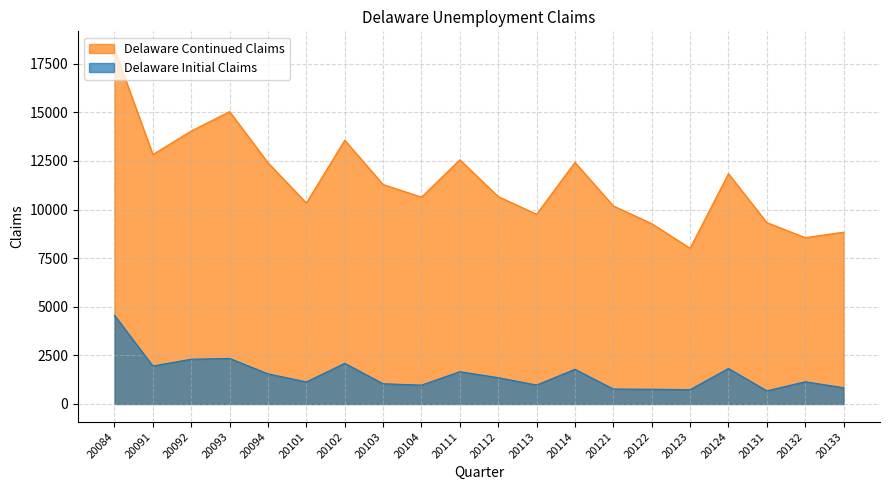

How many interior local peaks does the Delaware Continued Claims series have?

5